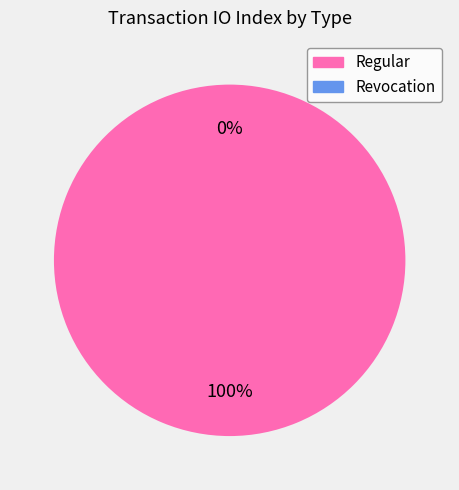

True or false: Regular accounts for 99% of the total.

False